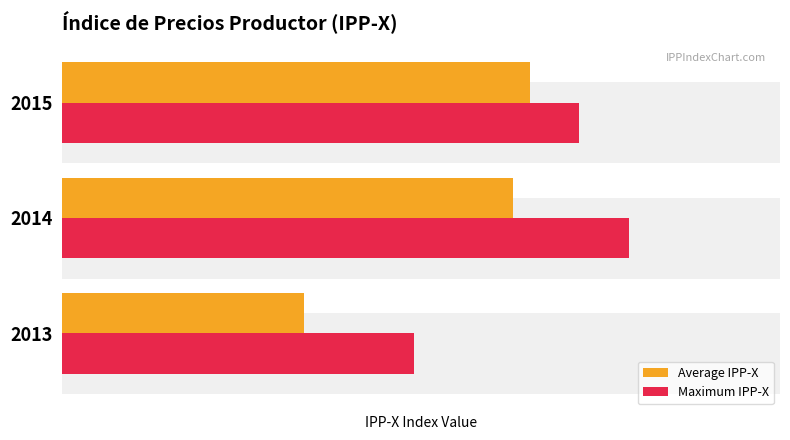

Which series has the largest total across all categories?

Maximum IPP-X